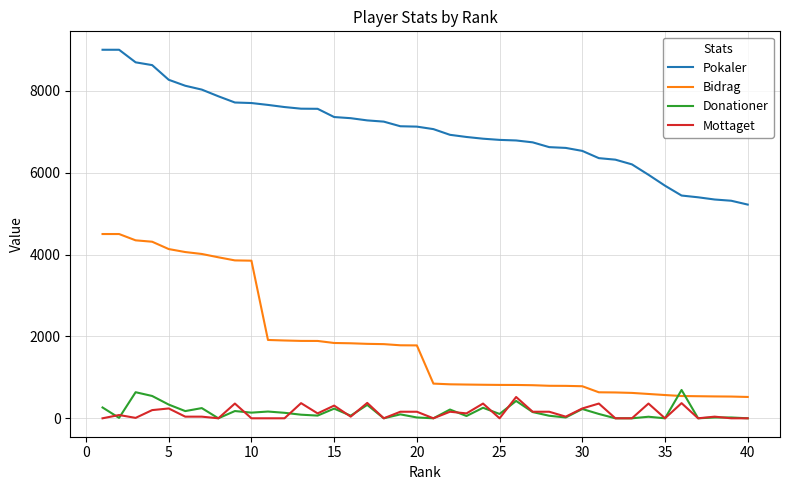

True or false: Donationer and Pokaler intersect in this chart.

False